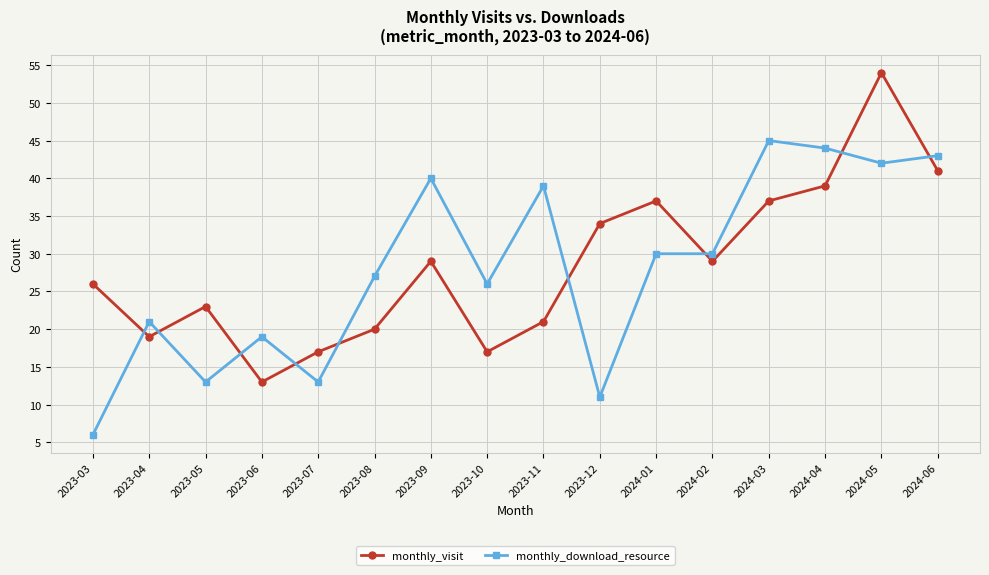

At which category is the sum across all series the highest?

2024-05